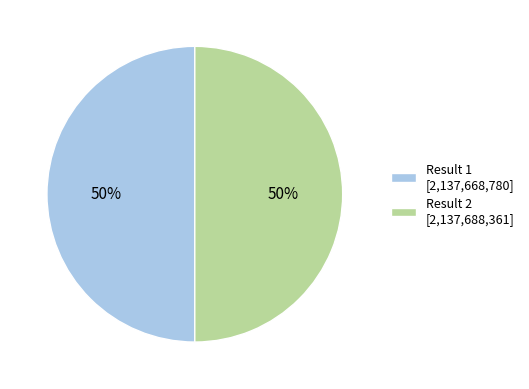

True or false: Result 2 accounts for 50% of the total.

True